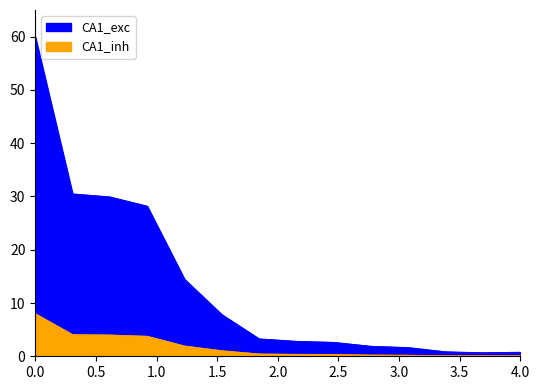

Which series has the widest spread of values?

CA1_exc